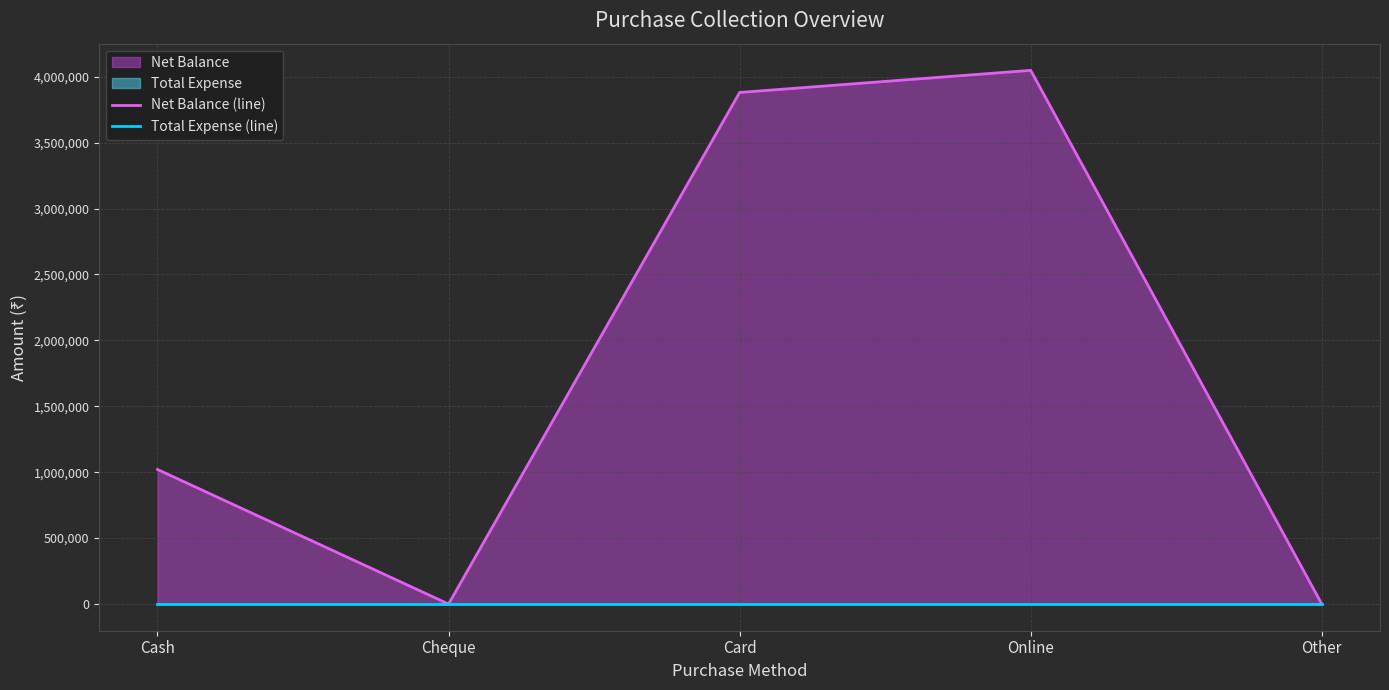

Reading left to right, what are all the values shown in this chart?

Net Balance (line): Cash=1020680	Cheque=0	Card=3880290	Online=4048021	Other=0
Total Expense (line): Cash=0	Cheque=0	Card=0	Online=0	Other=0